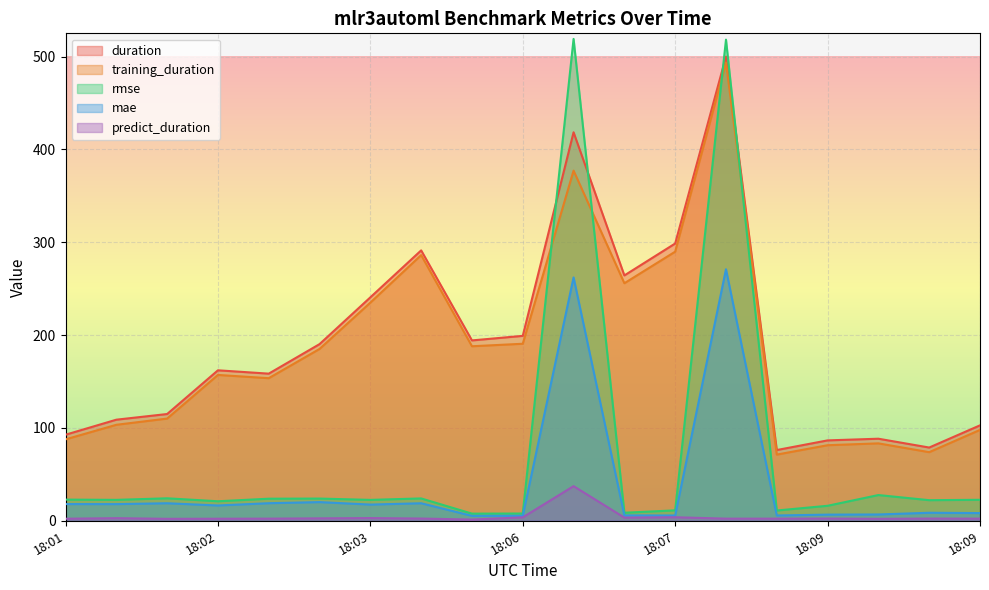

At which category does the chart reach its peak across all series?

2022-01-13T18:07:14